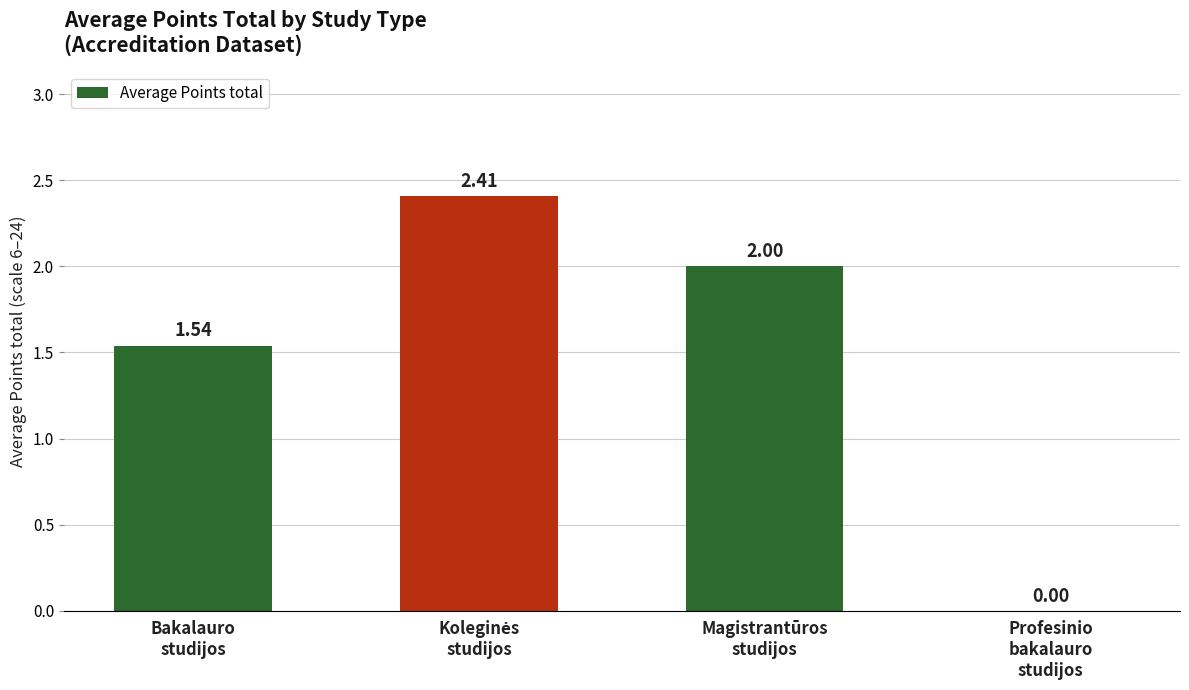

Are the bars horizontal?

No